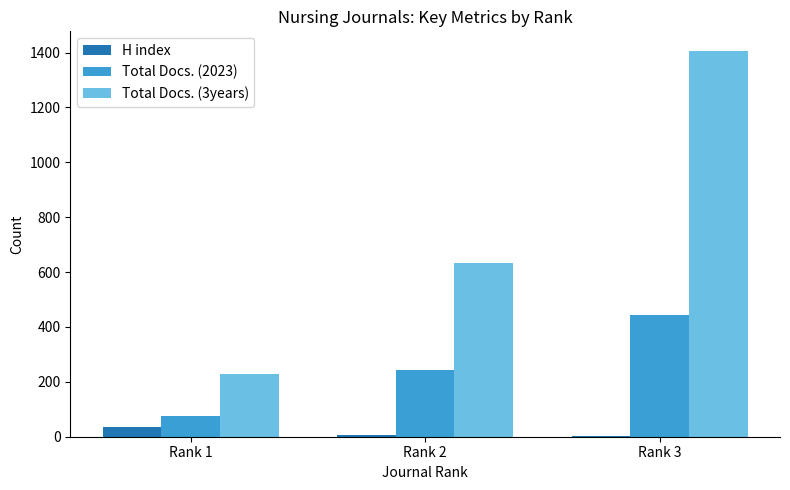

How many distinct data groups are displayed?

3